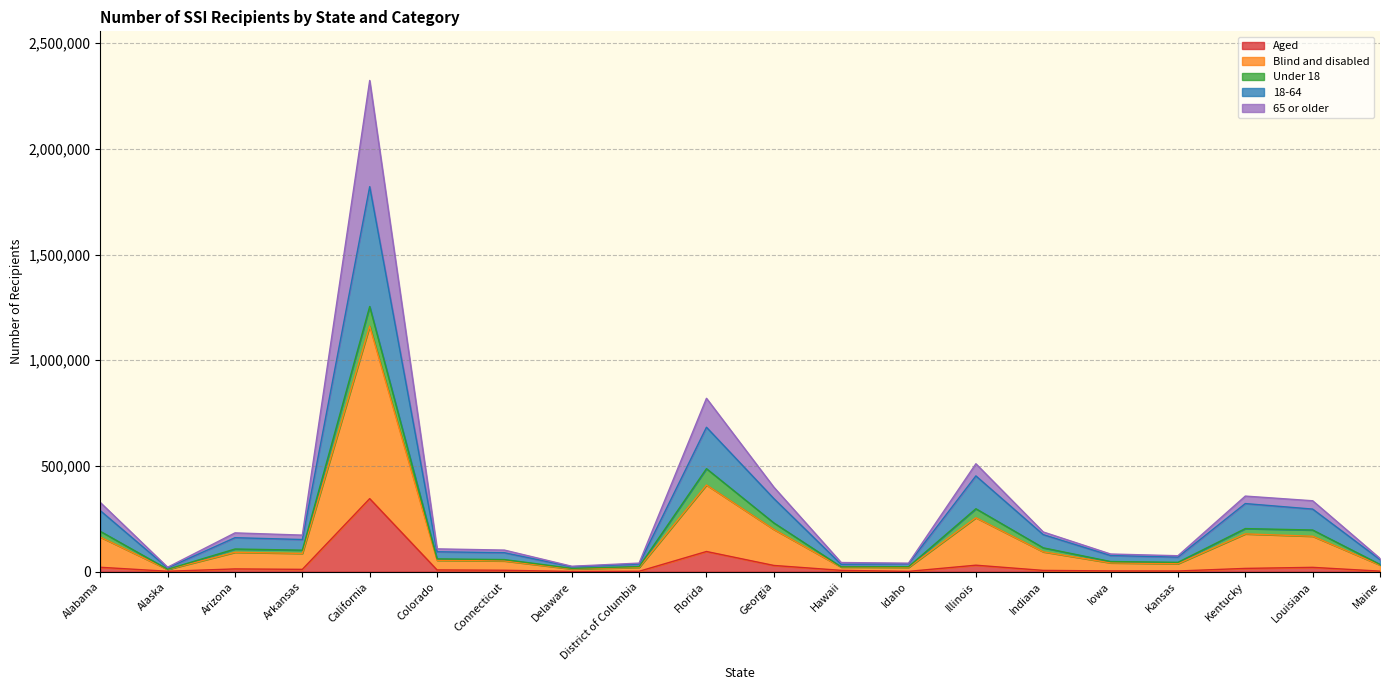

The Aged series shows 2308 at Idaho. True or false?

False